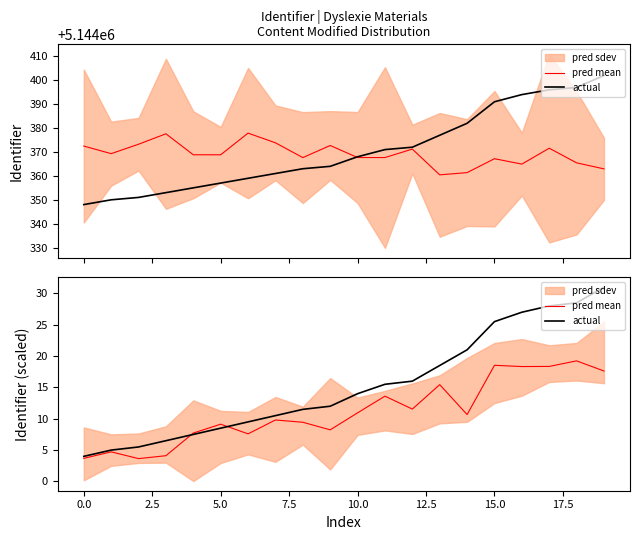

What is the label of the 18th point from the right?

2.5